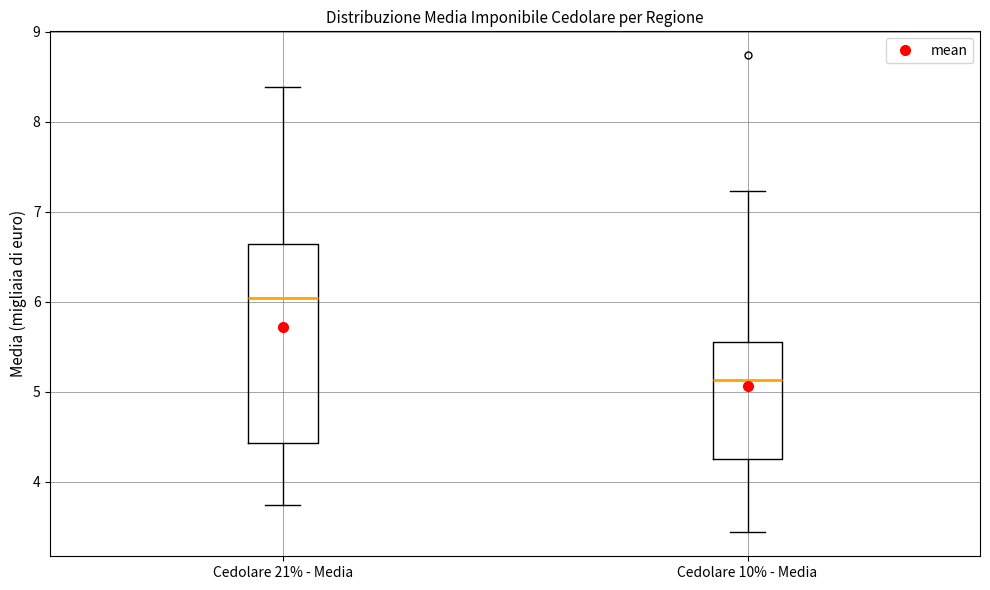

Comparing the boxes themselves (not the whiskers), which one is the tallest?

Cedolare 21% - Media